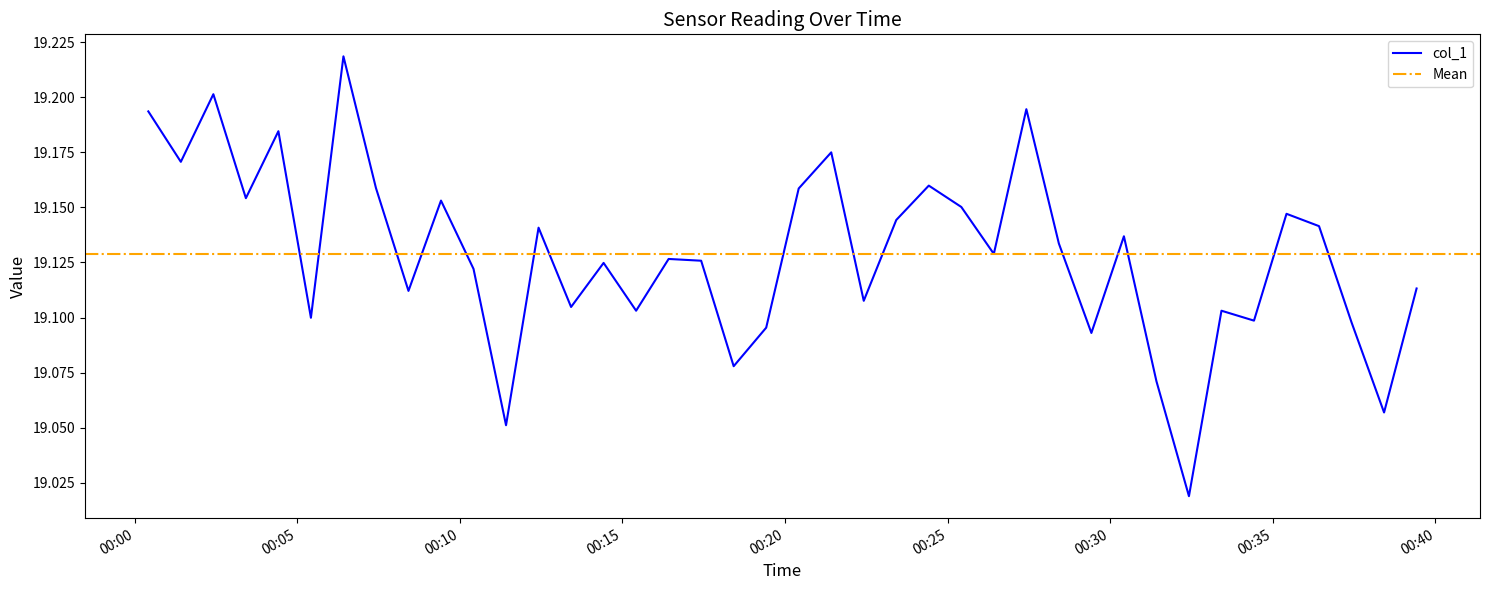

What is the smallest value displayed?

19.0